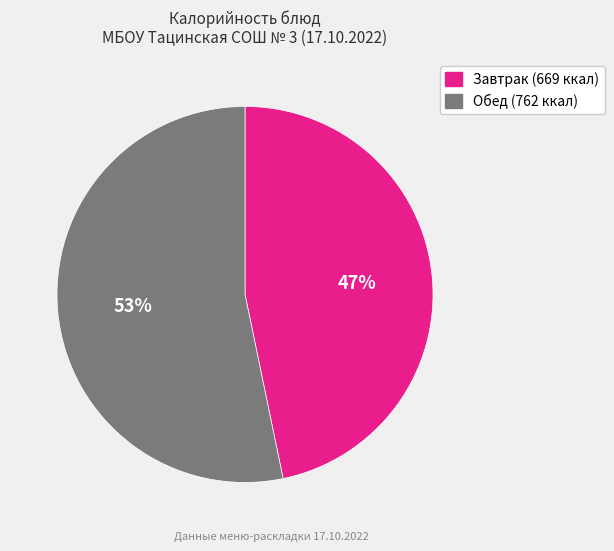

To the nearest percent, what is the average slice percentage?

50%